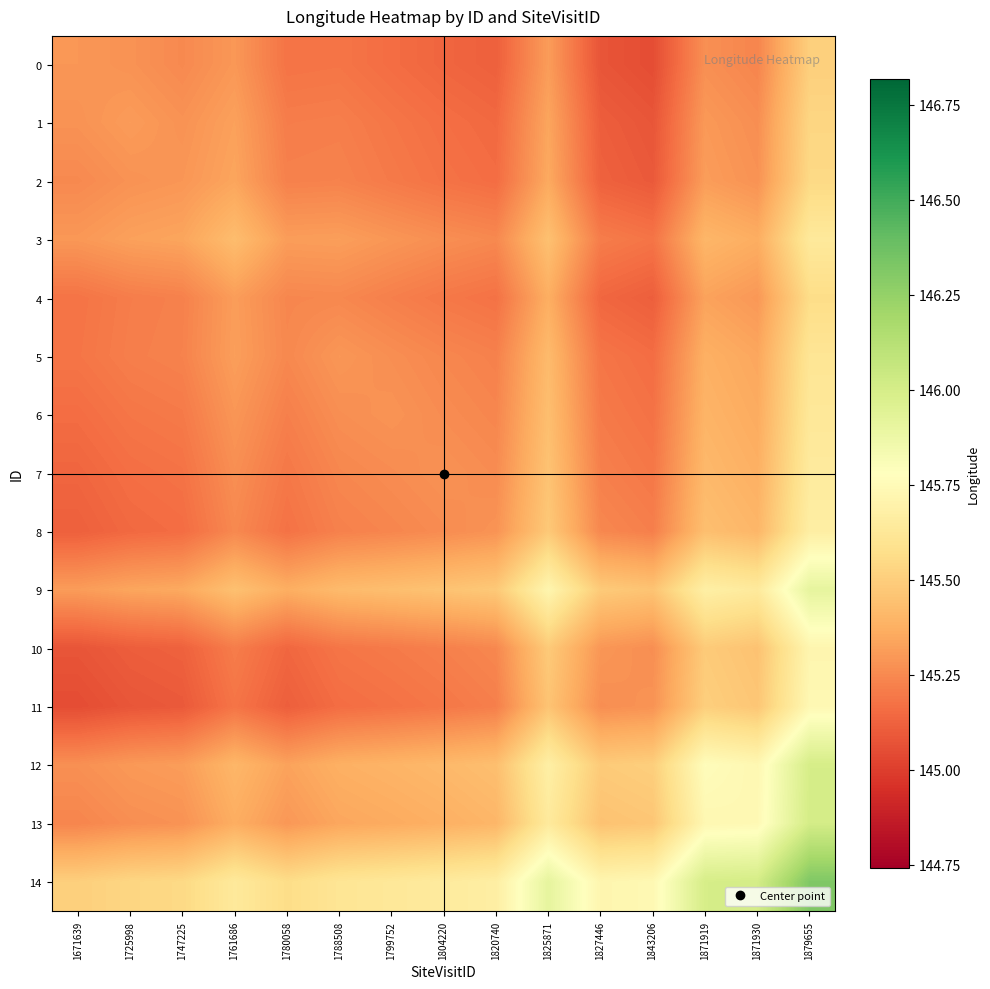

Rank the series at 1820740 from lowest to highest value.

0, 1, 2, 4, 11, 5, 6, 10, 3, 7, 8, 13, 12, 9, 14